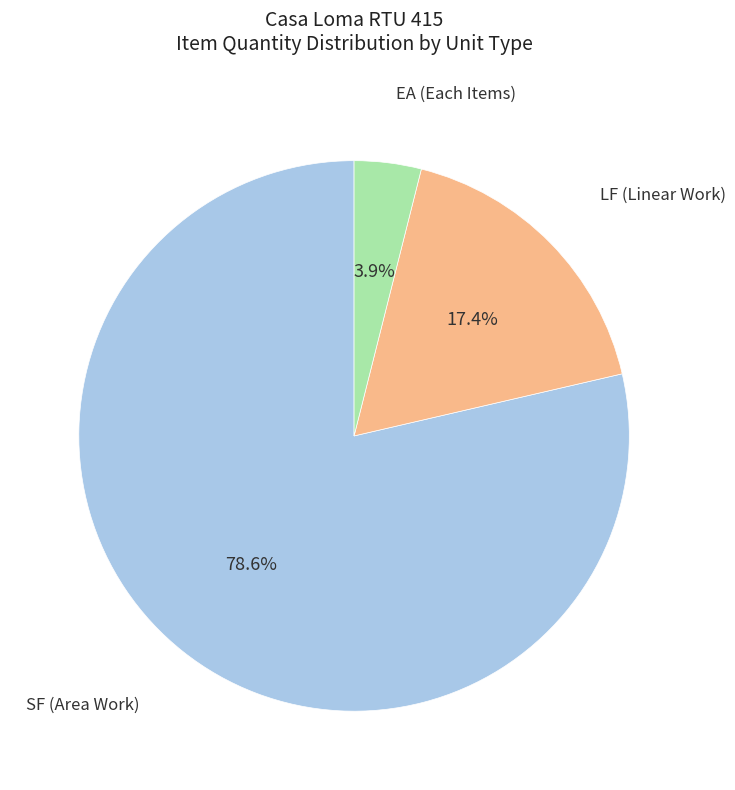

Count the number of slices in the pie.

3